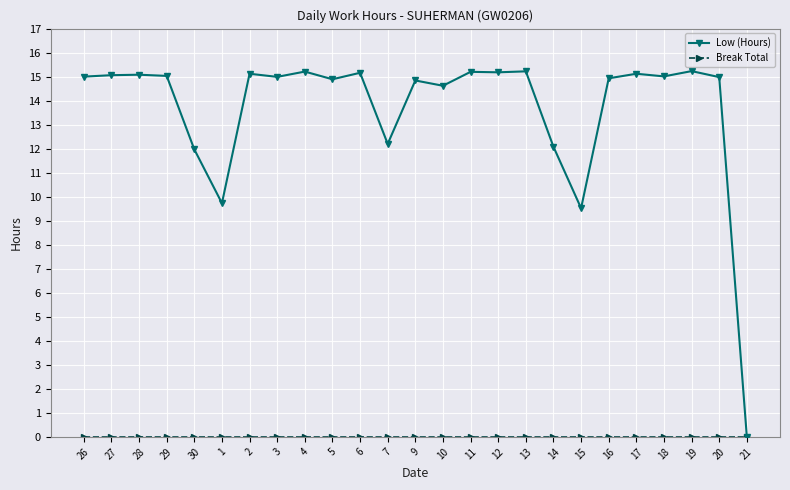

What is the maximum value for Low (Hours)?

15.2